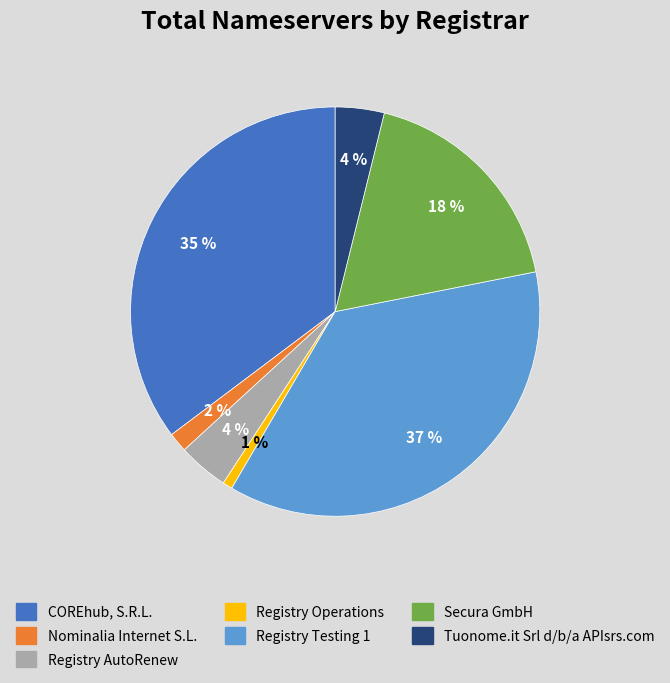

To the nearest percent, what is the average slice percentage?

14%